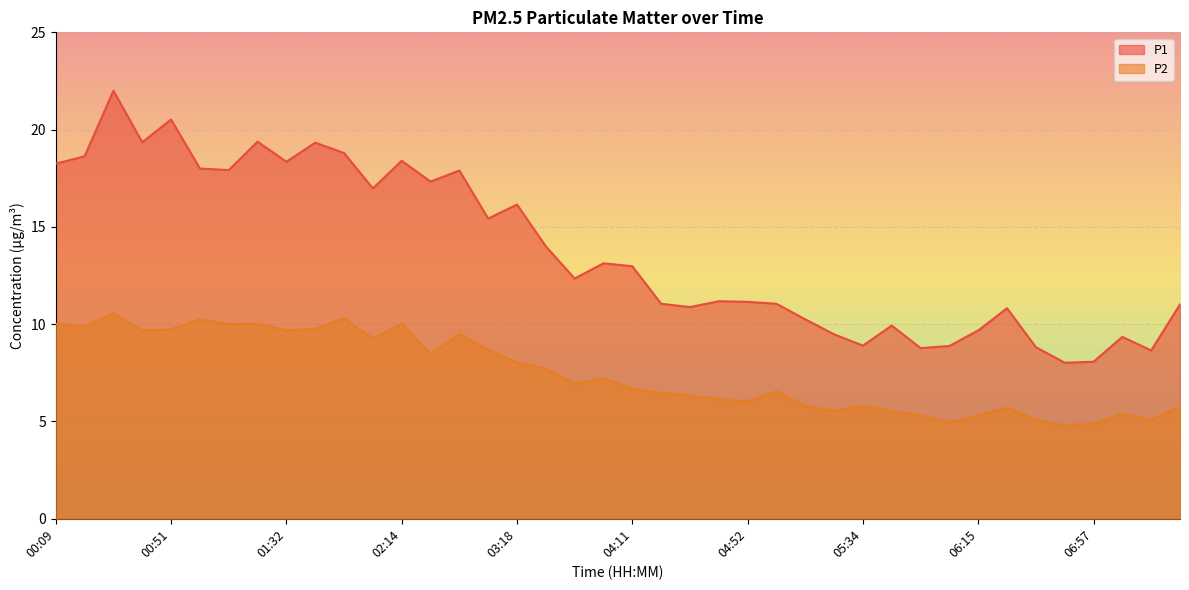

What is the difference between the second highest and second lowest values in the P2 line series?

5.4